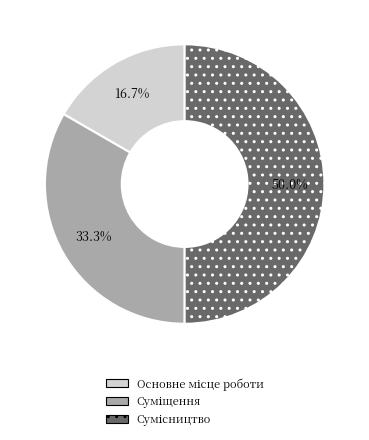

Count the number of slices in the pie.

3